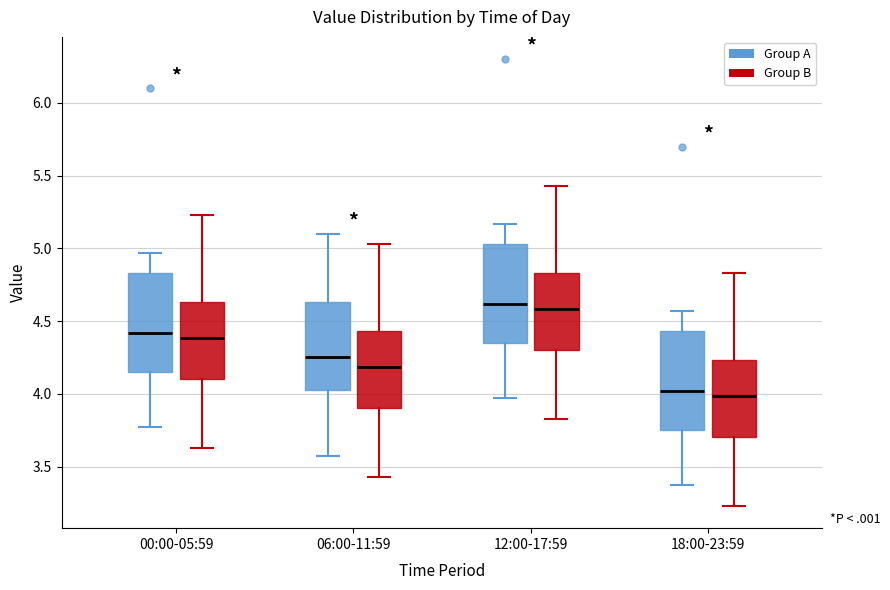

Where does the median line of the box for 06:00-11:59 (Group A) sit on the y-axis? The values are not printed on the chart, so give them approximately, as read against the axis.

4.25